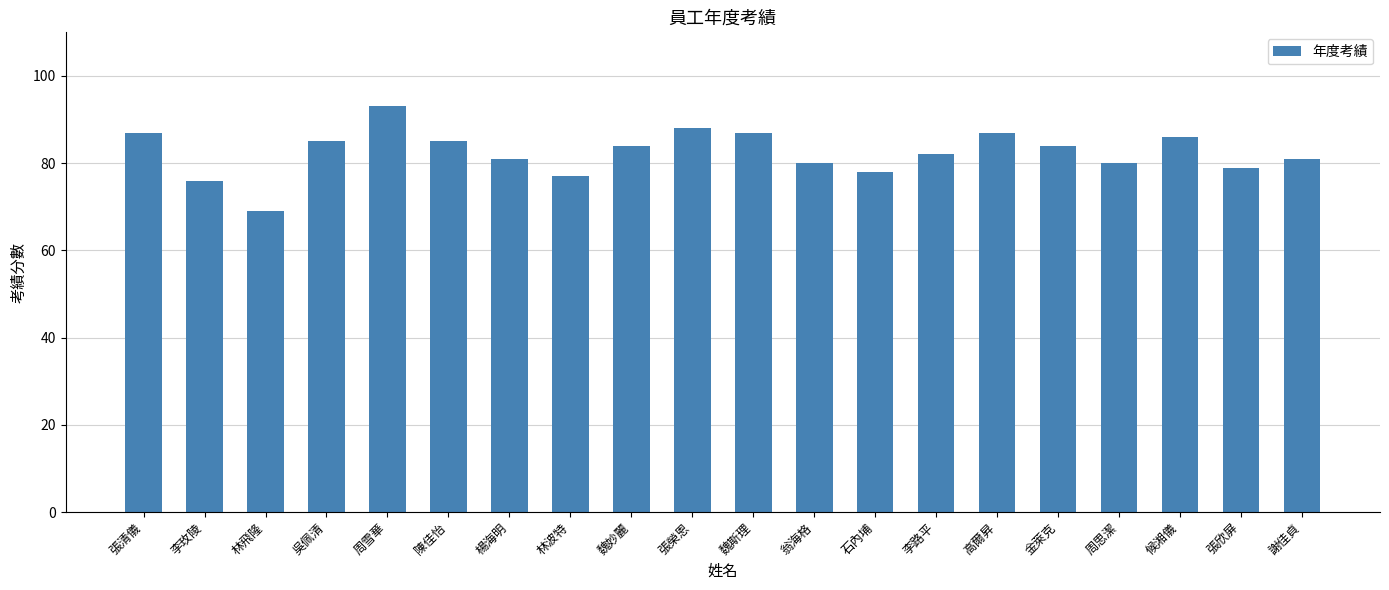

Which category has the highest value across all series?

周雪華